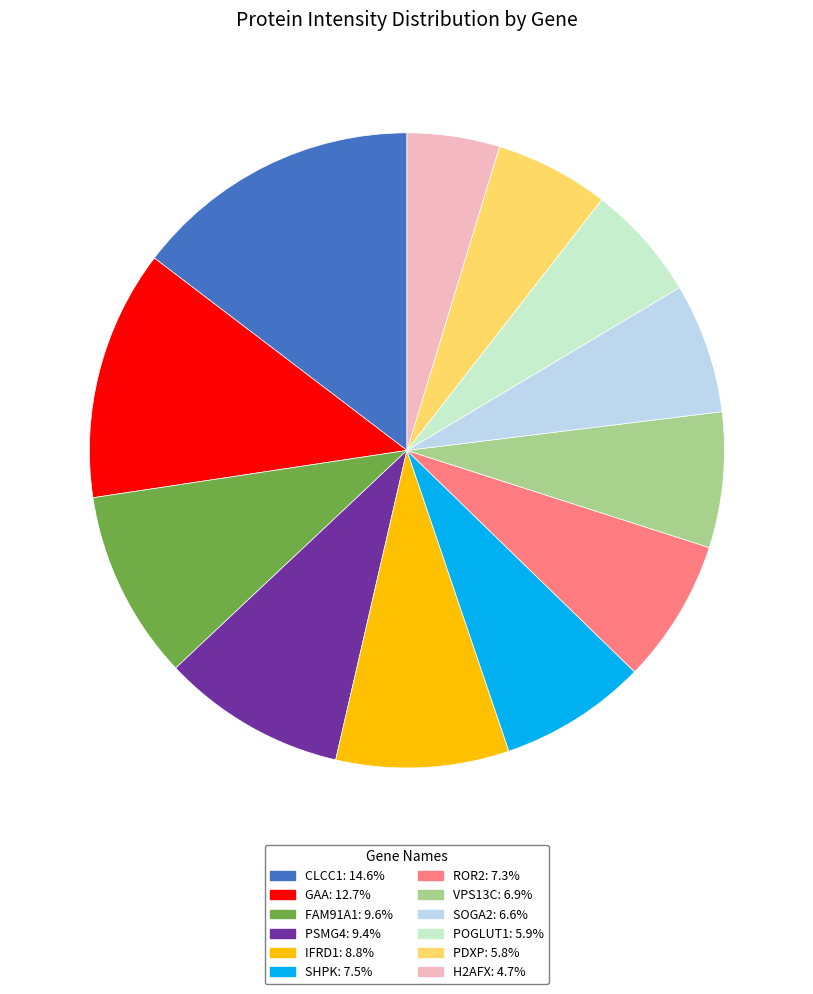

Combined, do POGLUT1: 5.9% and FAM91A1: 9.6% account for over 50%?

No